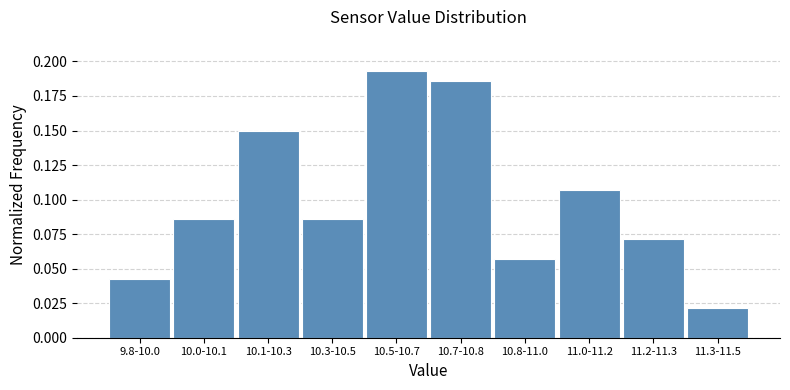

What is the sum of all values?

1.0